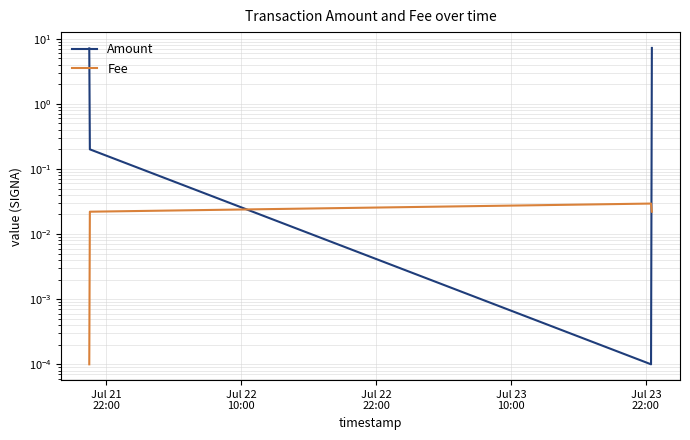

Does the chart display data point markers on the line(s)?

No